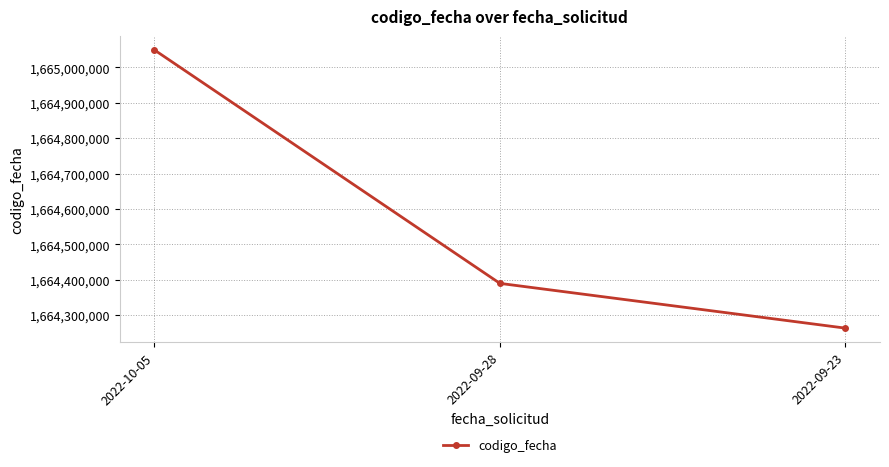

How many lines are shown in the chart?

1